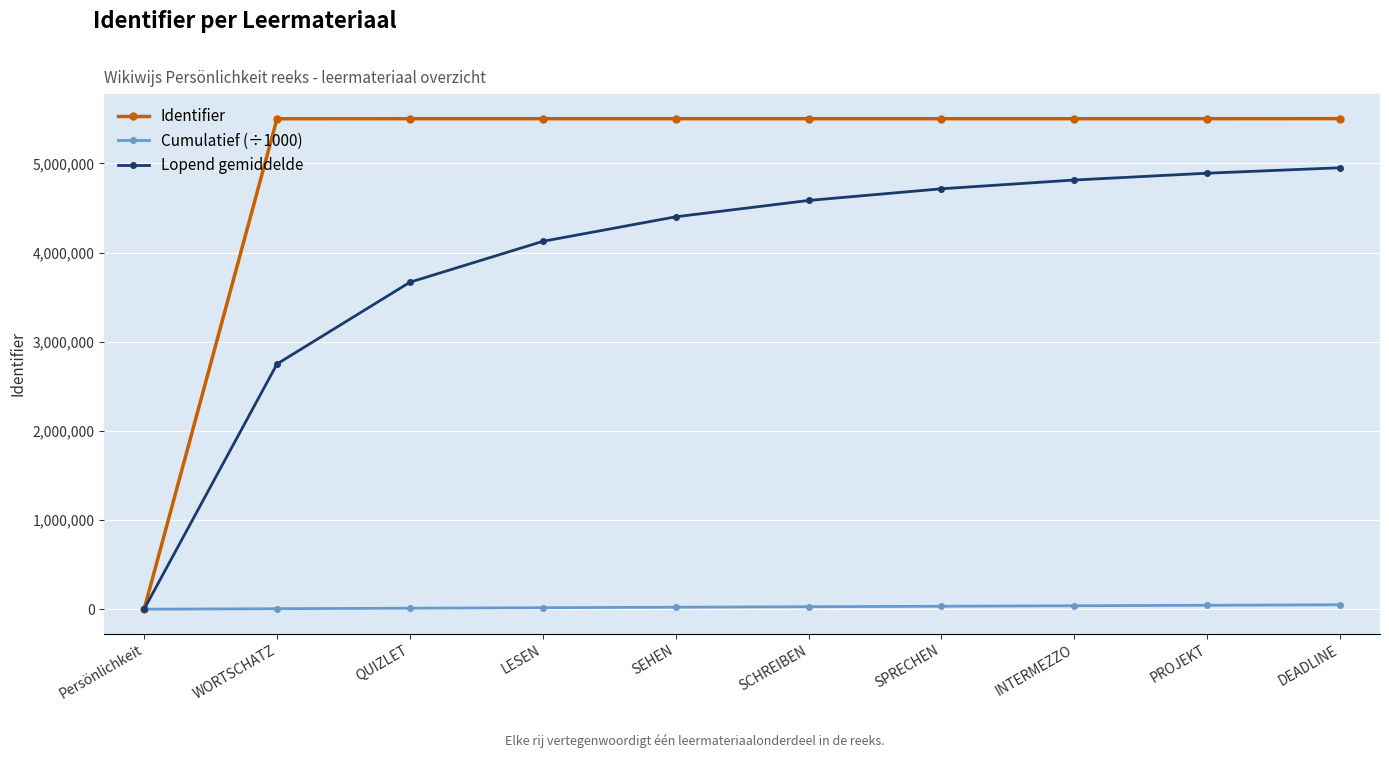

How many series are shown in this chart?

3